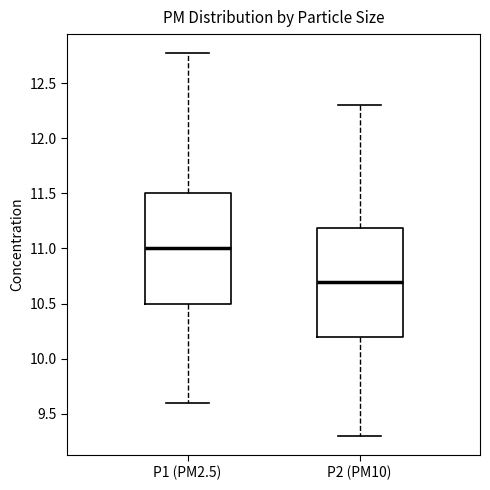

Which box has the lowest median line?

P2 (PM10)